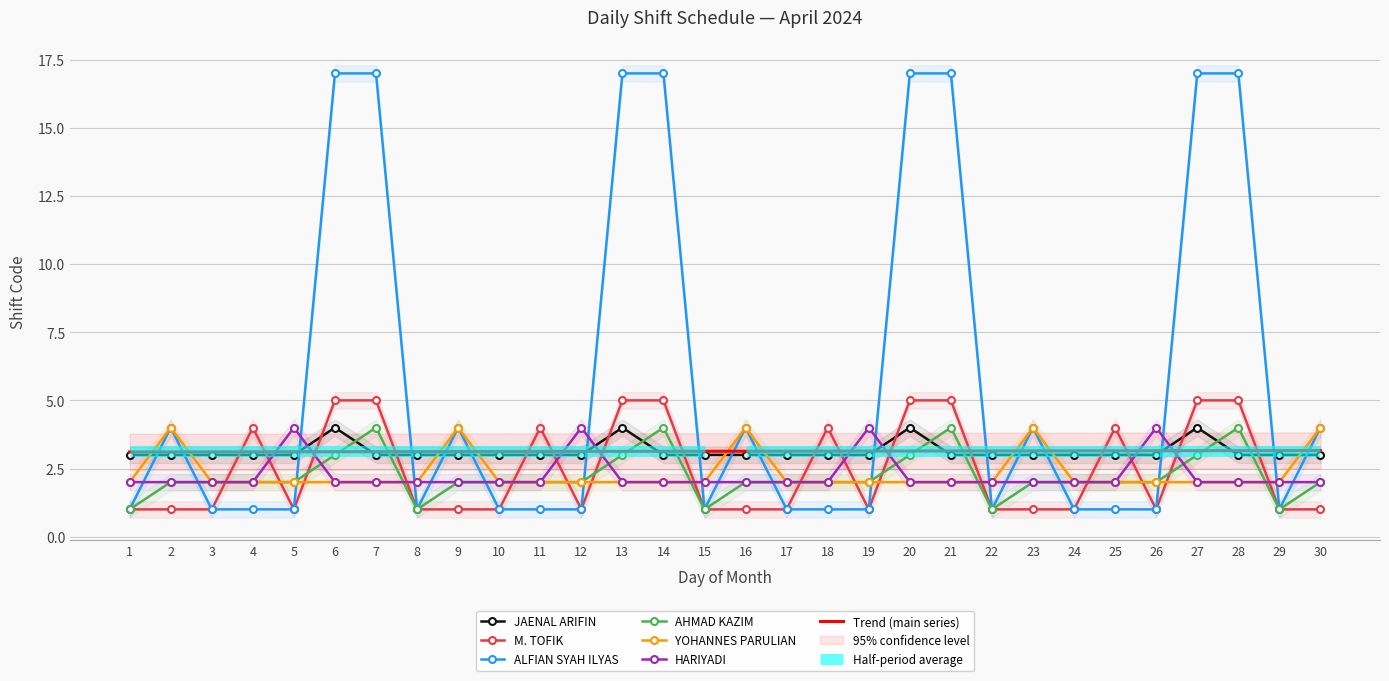

How many data points in M. TOFIK are above 1?

12